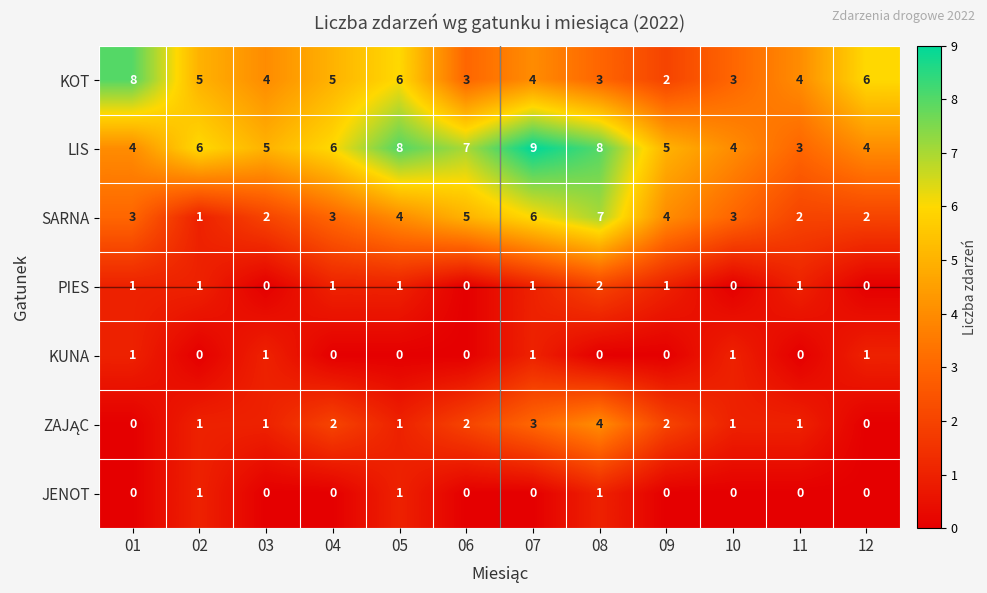

Count the KOT values in the range 3 to 6.

10